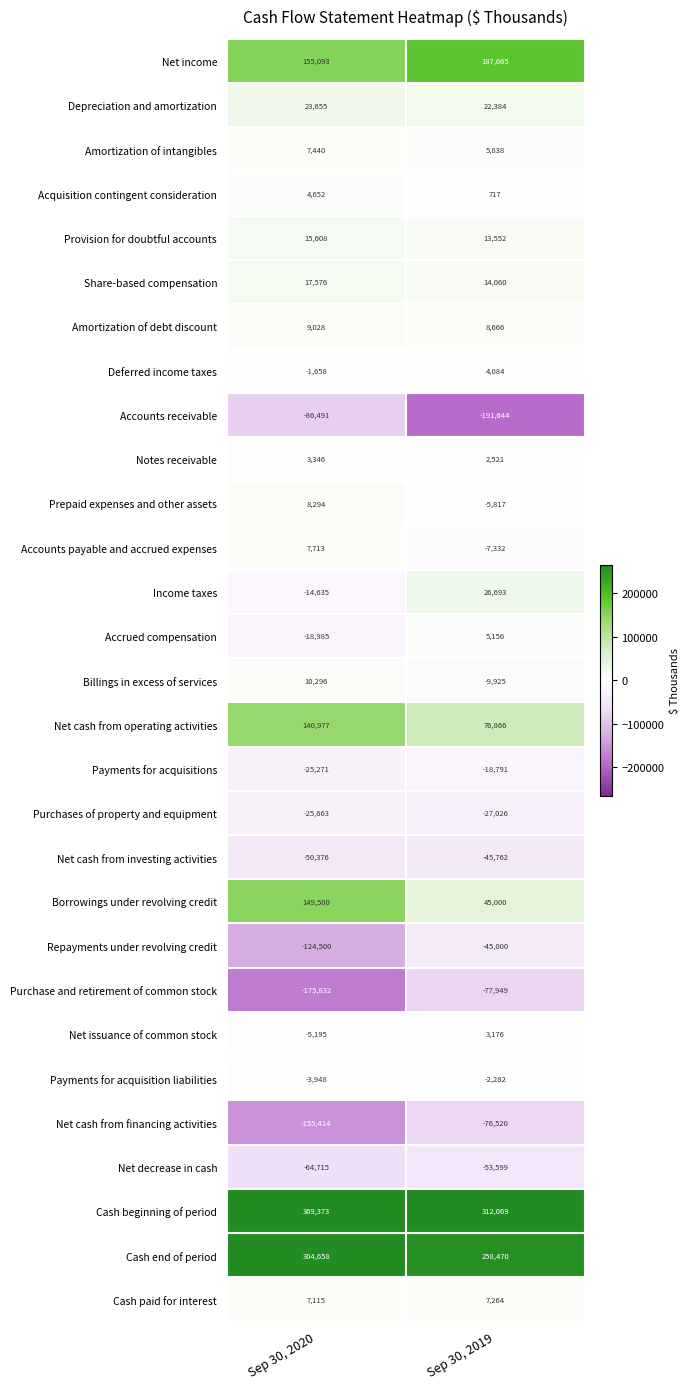

Where is Accounts receivable nearest to the value -139067?

Sep 30, 2020